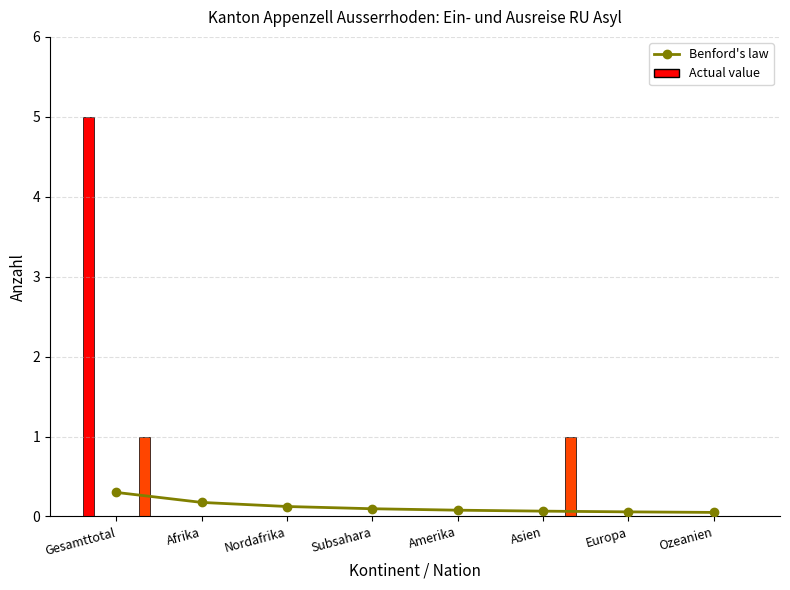

What position from the left is Subsahara?

4